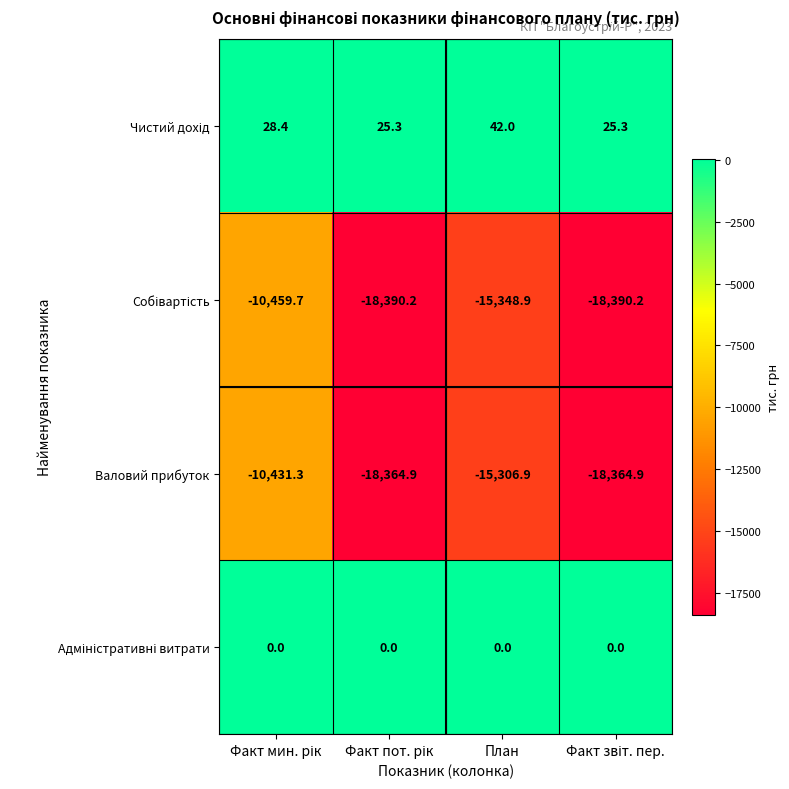

What is the minimum value shown in the chart?

-18390.2